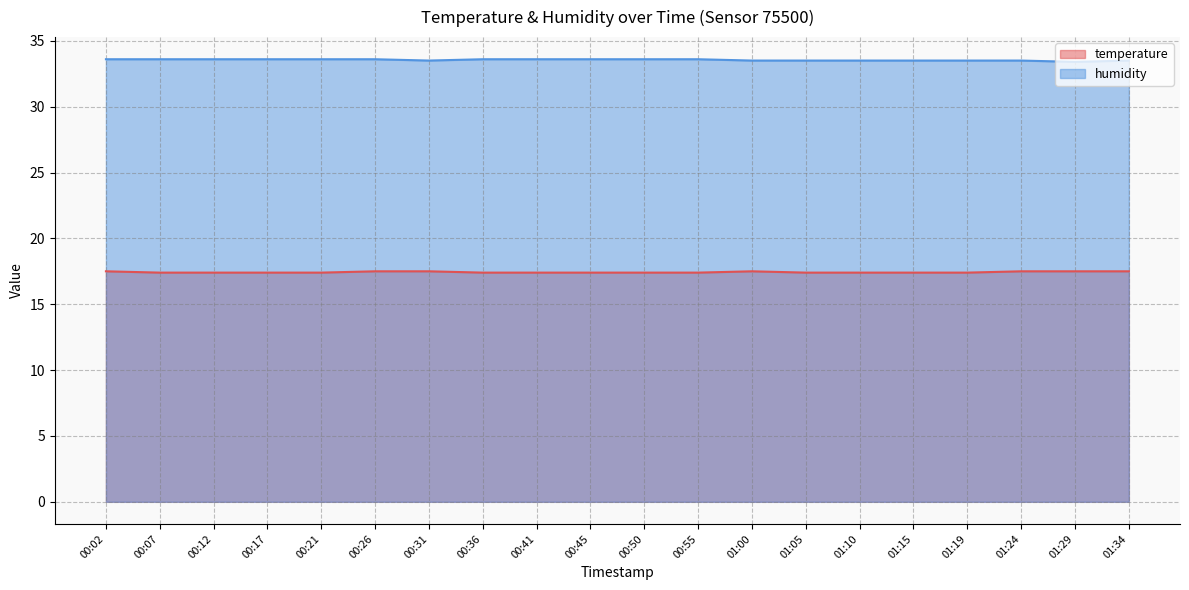

Which series has the largest total across all categories?

humidity